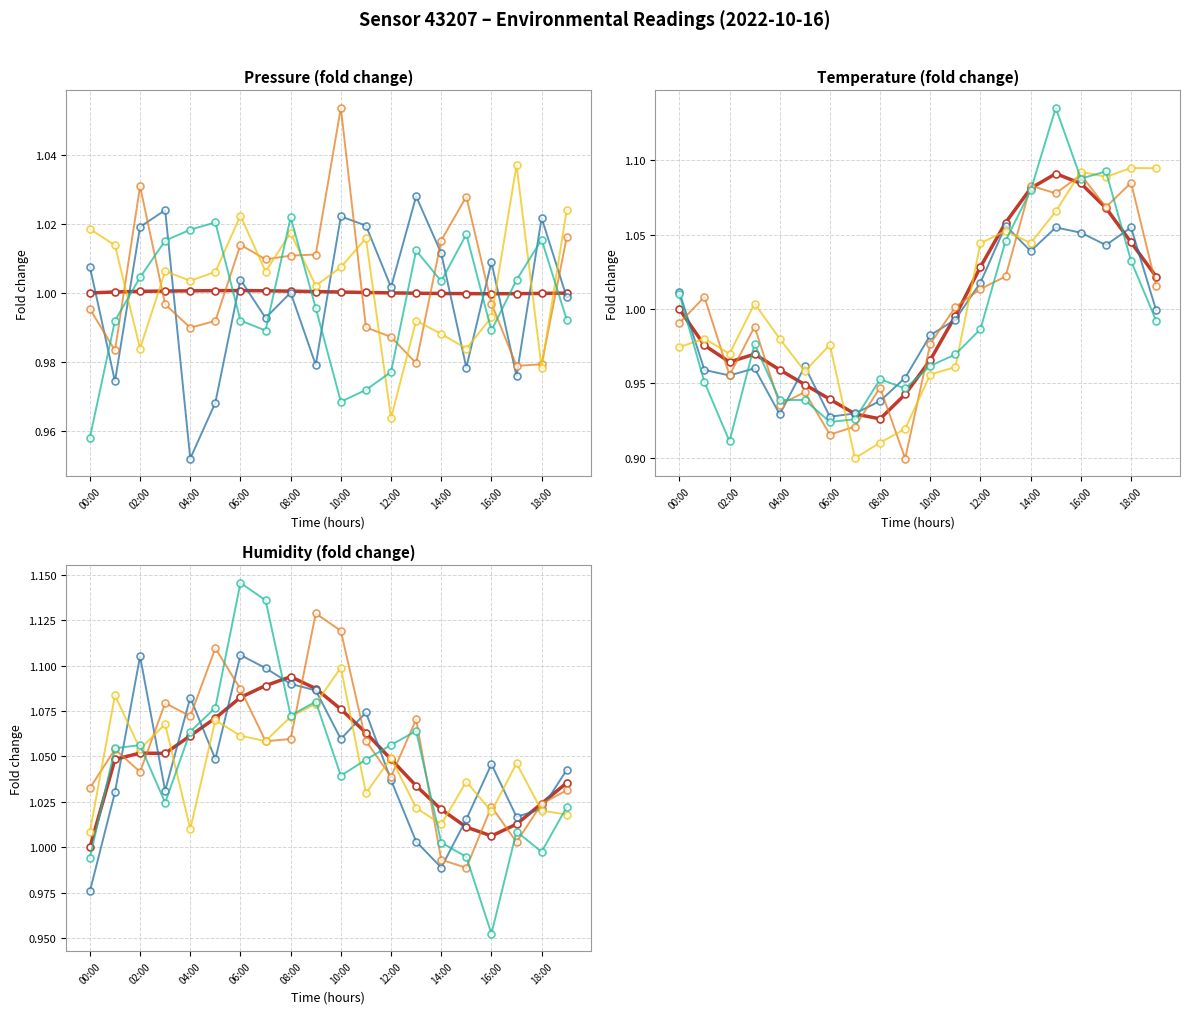

The value of humidity at 14:00 is 1.0. True or false?

True